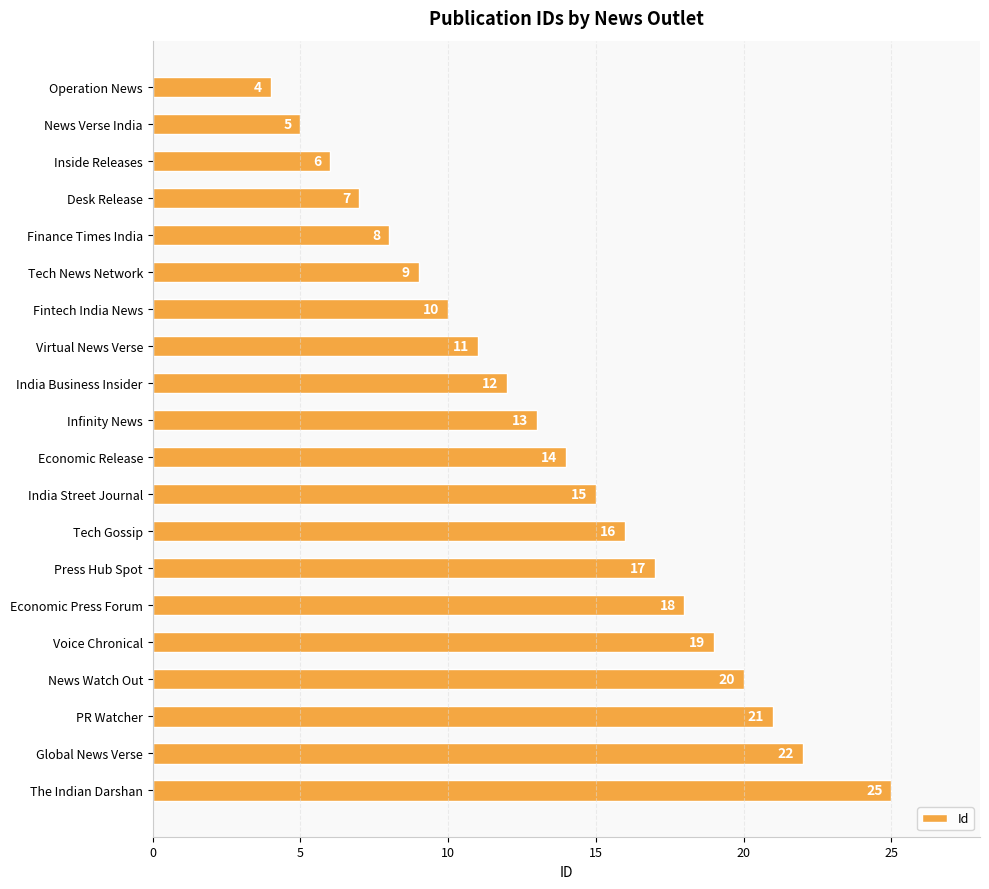

What is the difference between the maximum and minimum values?

21